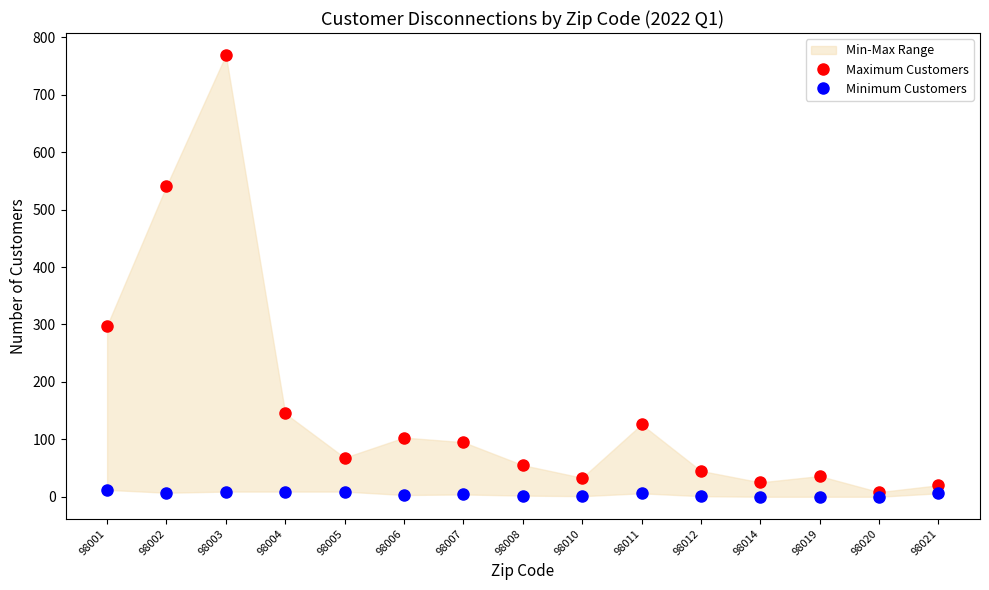

In Minimum Customers, how many points are lower than both neighbors (excluding endpoints)?

3